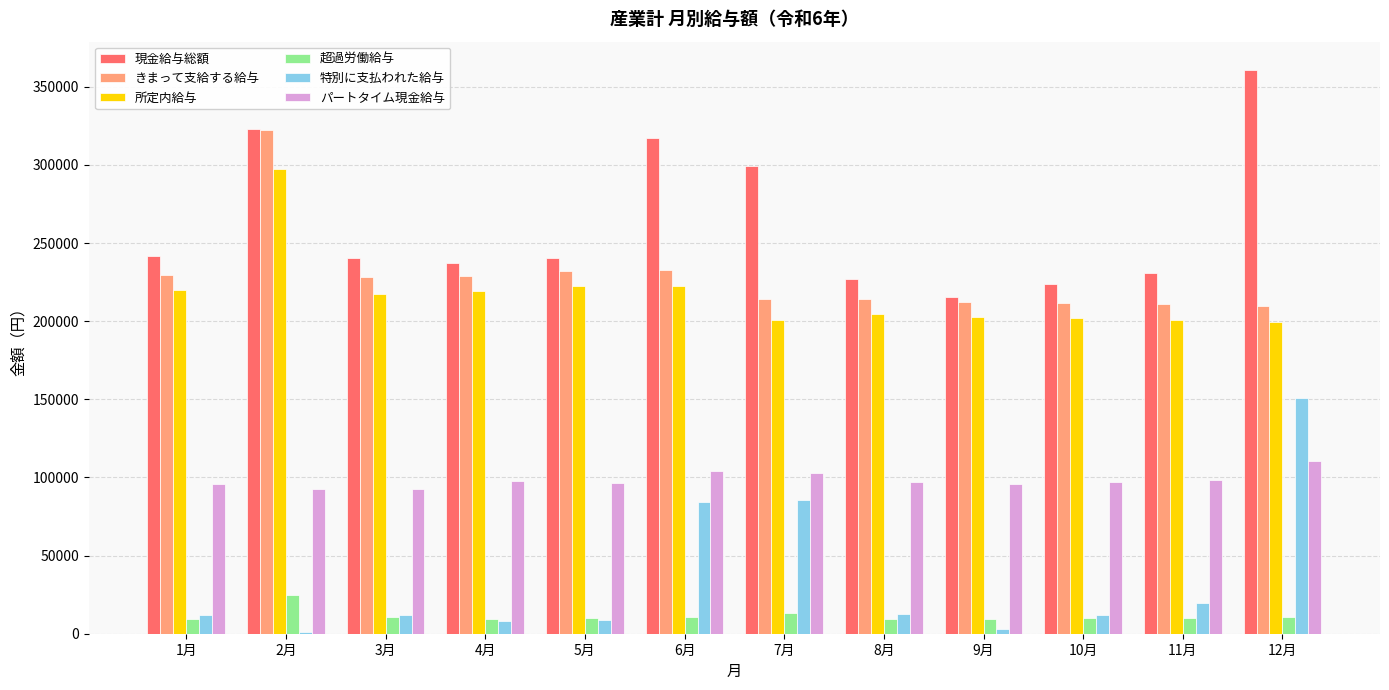

Which series changed the most between 7月 and 8月?

特別に支払われた給与